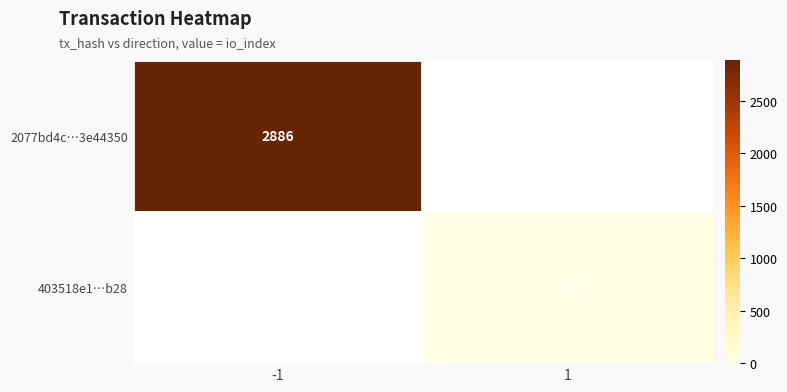

True or false: 2077bd4c…3e44350 has a value of 2886 at -1.

True